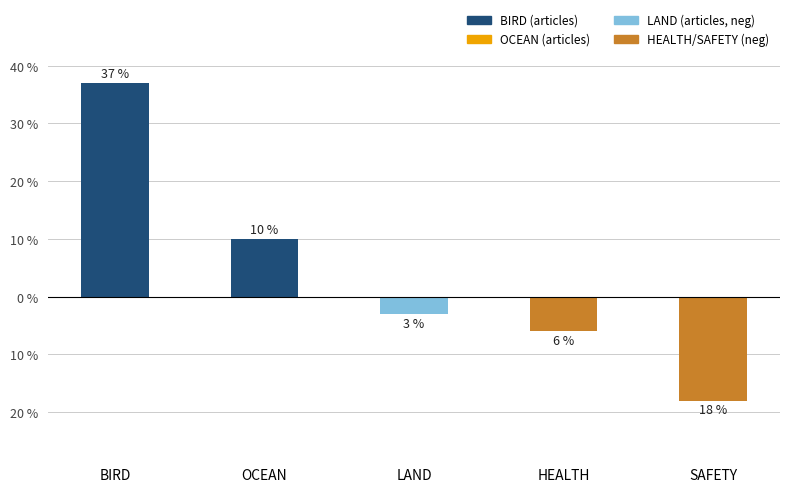

The value of LAND / HEALTH / SAFETY (negative) at HEALTH is -8. True or false?

False